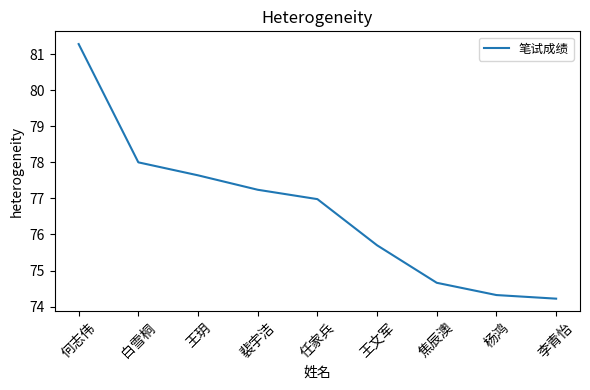

What is the smallest value displayed?

74.2